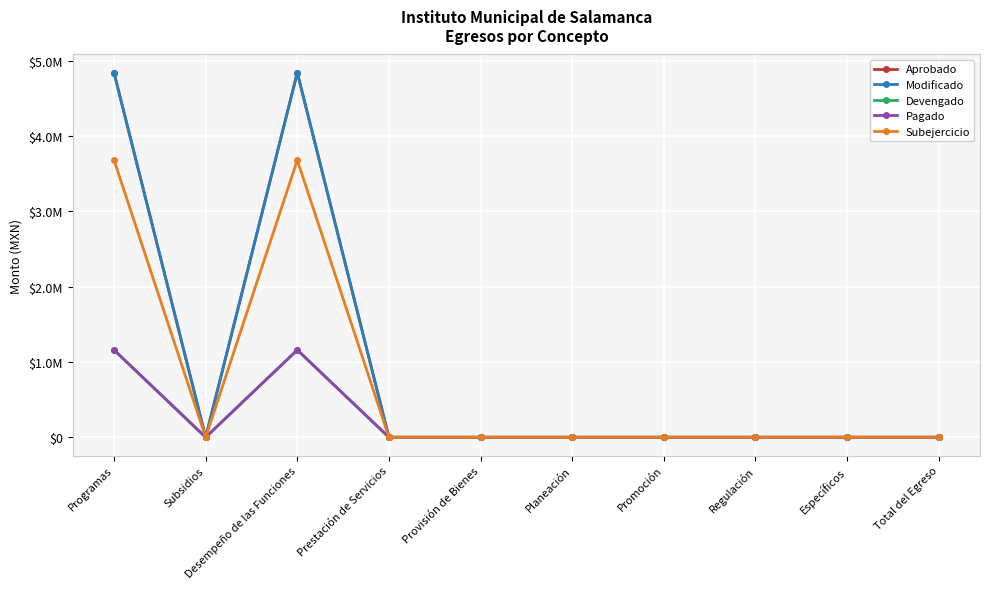

Is this an area chart (filled region under the line)?

No